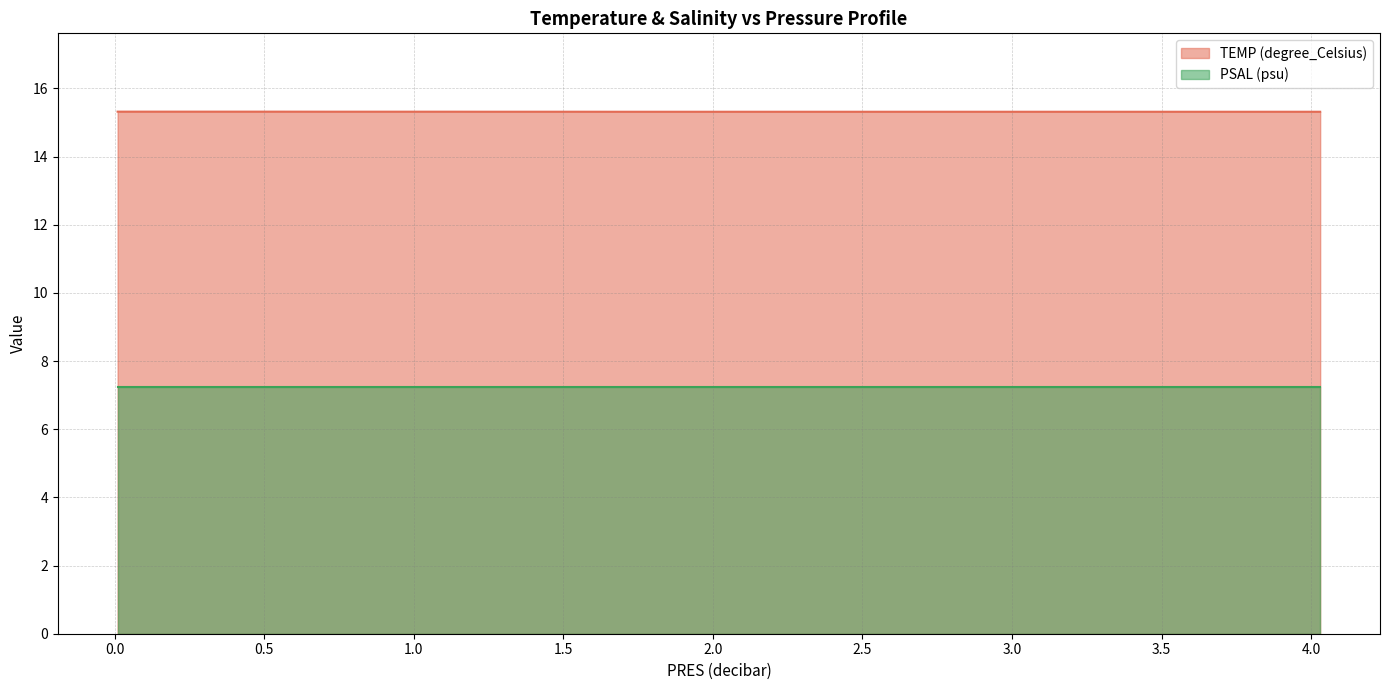

Rank the series by their average value, from lowest to highest.

PSAL (psu), TEMP (degree_Celsius)